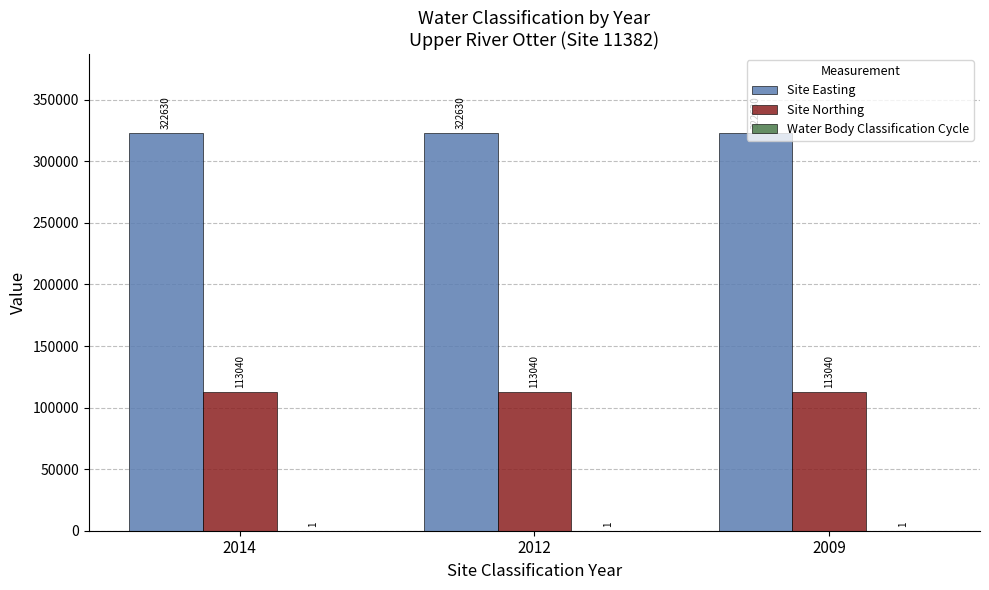

The value of Site Northing at 2009 is 195885. True or false?

False